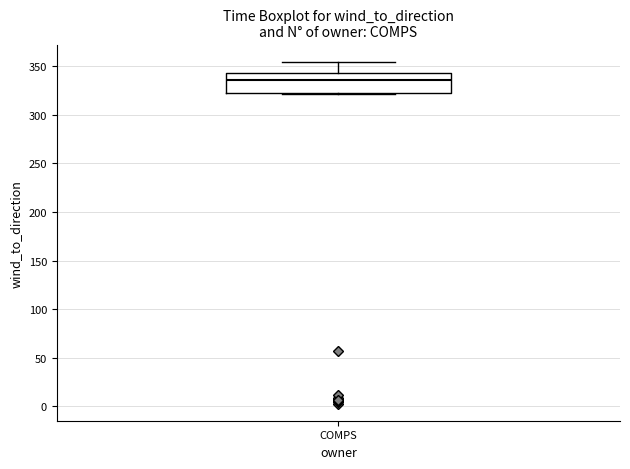

Read this box plot against the y-axis: the position of the median line, the range covered by the box, and the ends of both whiskers. The values are not printed on the chart, so give them approximately, as read against the axis.

median 335, box 325 to 345, whiskers 320 to 355